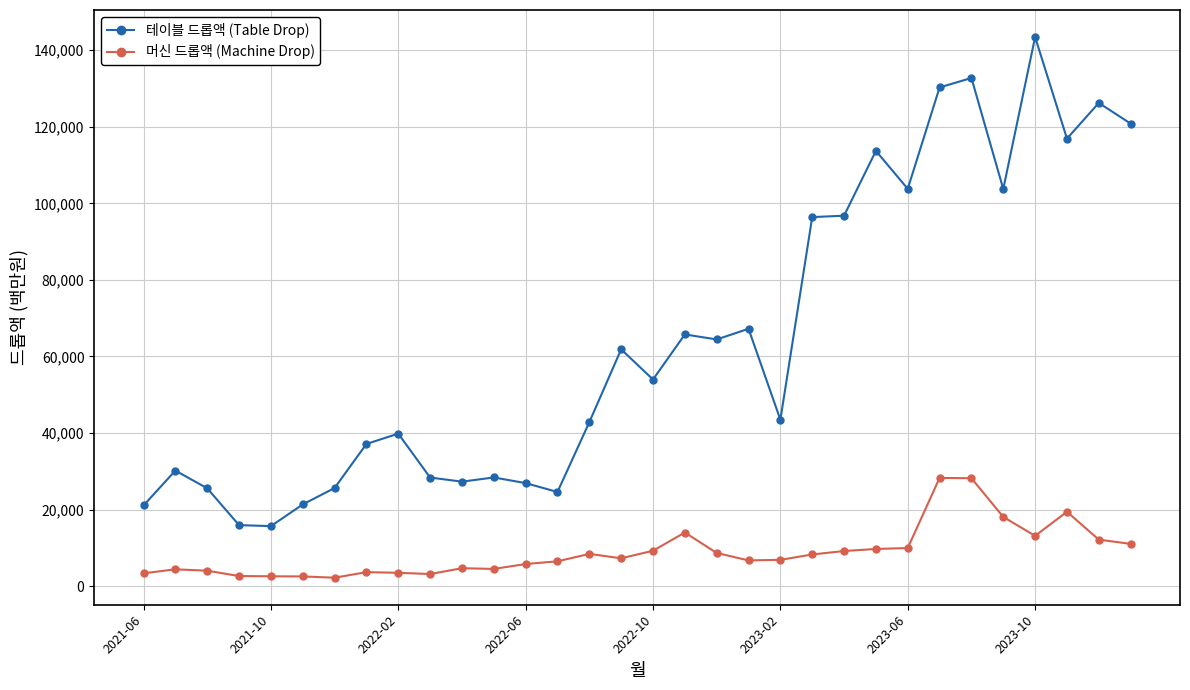

True or false: 테이블 드롭액 (Table Drop) and 머신 드롭액 (Machine Drop) intersect in this chart.

False